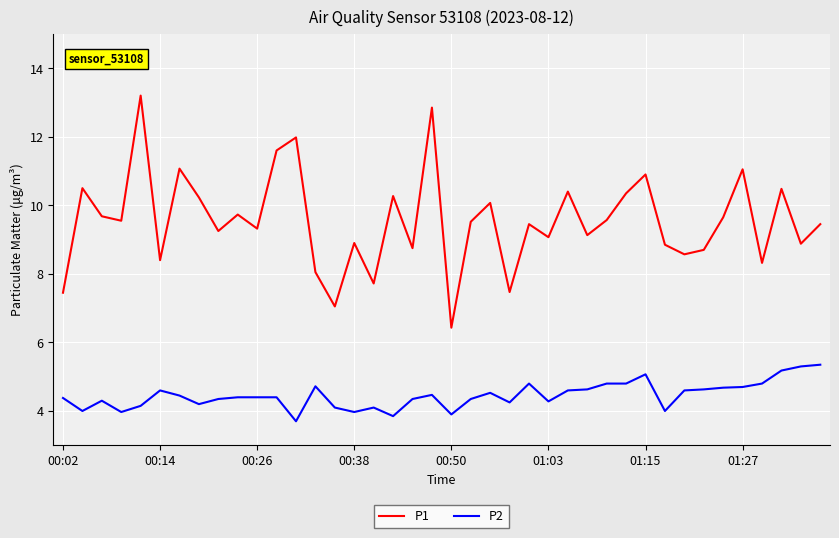

Rank the series by their maximum value, from lowest to highest.

P2, P1